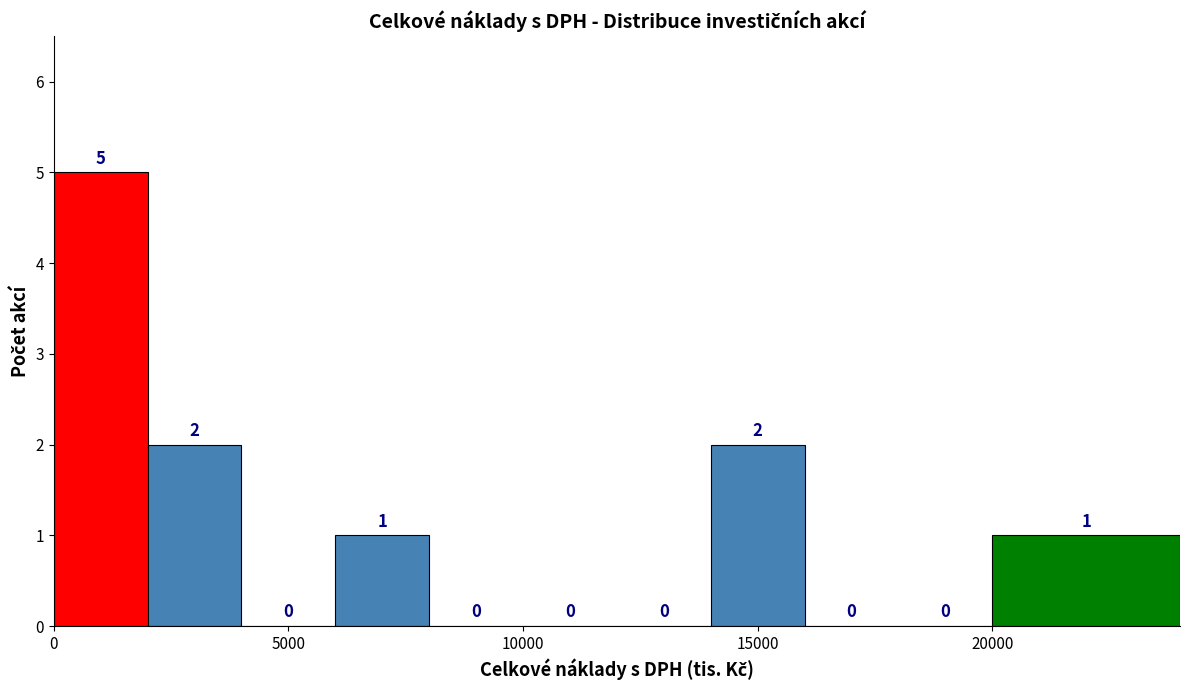

What is the height of the bar covering 14000 to 16000 on the x-axis?

2